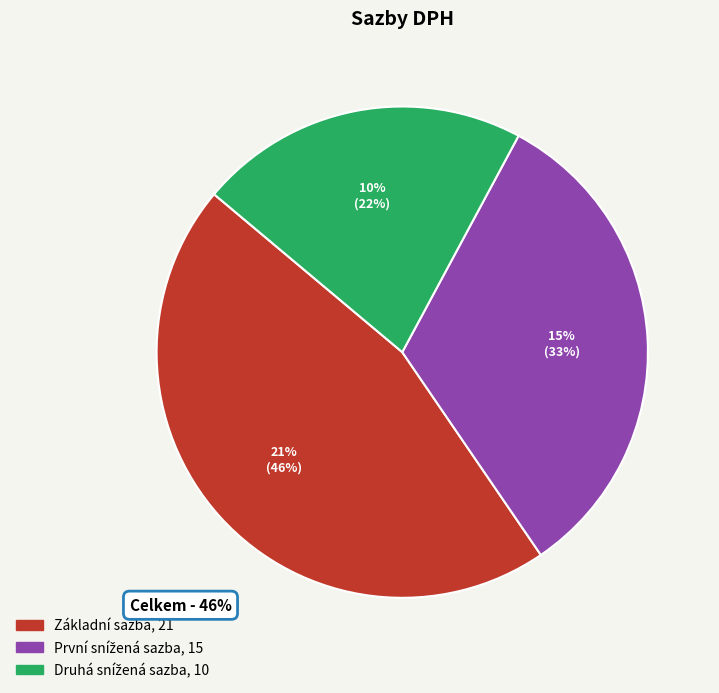

To the nearest percent, what portion does První snížená sazba represent?

33%